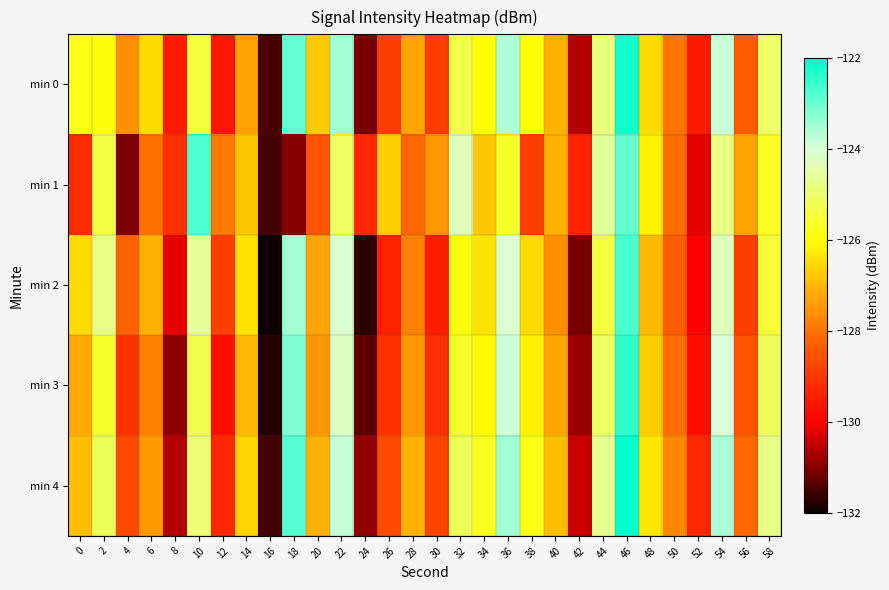

Reading left to right, what are all the values shown in this chart?

min 0: 0=-125.8	2=-125.9	4=-127.6	6=-126.5	8=-129.5	10=-125.4	12=-129.6	14=-127.3	16=-131.5	18=-122.9	20=-126.8	22=-123.5	24=-131.1	26=-128.9	28=-127.3	30=-128.9	32=-125.3	34=-126.0	36=-123.6	38=-126.0	40=-127.1	42=-130.6	44=-124.9	46=-122.2	48=-126.5	50=-127.9	52=-129.5	54=-123.8	56=-128.4	58=-125.1
min 1: 0=-129.3	2=-125.4	4=-131.1	6=-128.0	8=-129.1	10=-122.7	12=-127.9	14=-126.8	16=-131.5	18=-131.0	20=-128.5	22=-125.1	24=-129.3	26=-126.7	28=-128.2	30=-127.5	32=-124.3	34=-126.8	36=-125.6	38=-128.9	40=-127.1	42=-129.4	44=-124.6	46=-122.9	48=-126.2	50=-128.1	52=-130.2	54=-124.8	56=-127.3	58=-125.7
min 2: 0=-126.5	2=-124.8	4=-128.3	6=-127.1	8=-130.2	10=-124.6	12=-128.9	14=-126.4	16=-132.1	18=-123.5	20=-127.3	22=-124.1	24=-131.7	26=-129.4	28=-127.8	30=-129.5	32=-125.9	34=-126.4	36=-124.1	38=-126.5	40=-127.6	42=-131.1	44=-125.4	46=-122.7	48=-127.0	50=-128.4	52=-130.0	54=-124.3	56=-128.9	58=-125.5
min 3: 0=-127.2	2=-125.6	4=-129.1	6=-127.8	8=-130.9	10=-125.3	12=-129.7	14=-127.0	16=-131.8	18=-123.2	20=-127.5	22=-124.2	24=-131.3	26=-129.1	28=-127.5	30=-129.2	32=-125.6	34=-126.1	36=-123.9	38=-126.2	40=-127.3	42=-130.8	44=-125.1	46=-122.4	48=-126.7	50=-128.1	52=-129.7	54=-124.0	56=-128.6	58=-125.2
min 4: 0=-126.9	2=-125.2	4=-128.7	6=-127.4	8=-130.6	10=-124.9	12=-129.3	14=-126.6	16=-131.5	18=-122.8	20=-127.1	22=-123.8	24=-130.9	26=-128.7	28=-127.1	30=-128.8	32=-125.2	34=-125.7	36=-123.5	38=-125.8	40=-126.9	42=-130.4	44=-124.7	46=-122.0	48=-126.3	50=-127.7	52=-129.3	54=-123.6	56=-128.2	58=-124.8